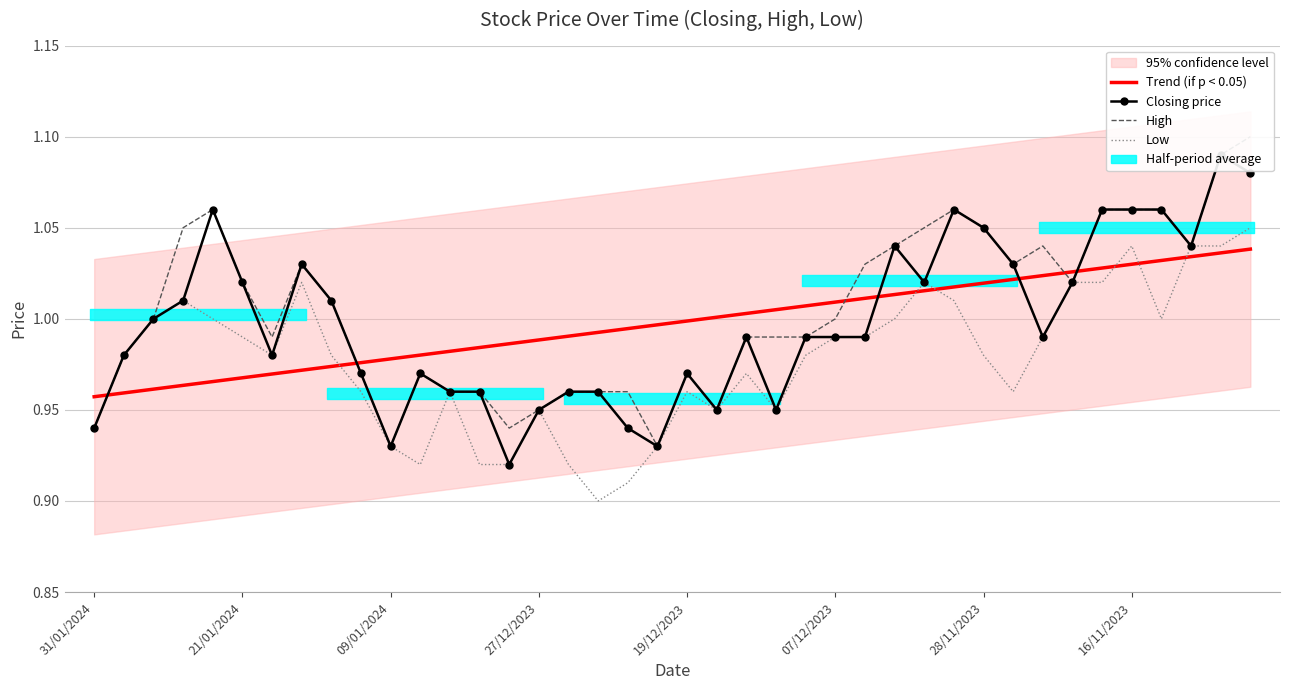

At which category is the sum across all series the highest?

39